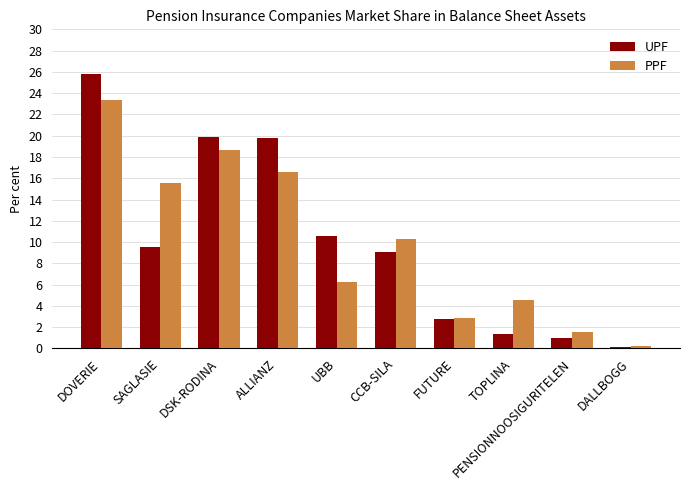

Rank the series by their maximum value, from lowest to highest.

PPF, UPF